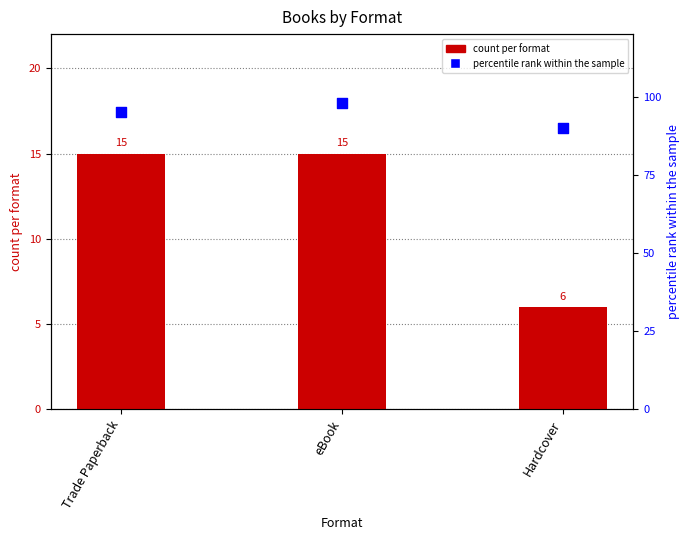

What are all the series names shown in the legend?

count per format, percentile rank within the sample